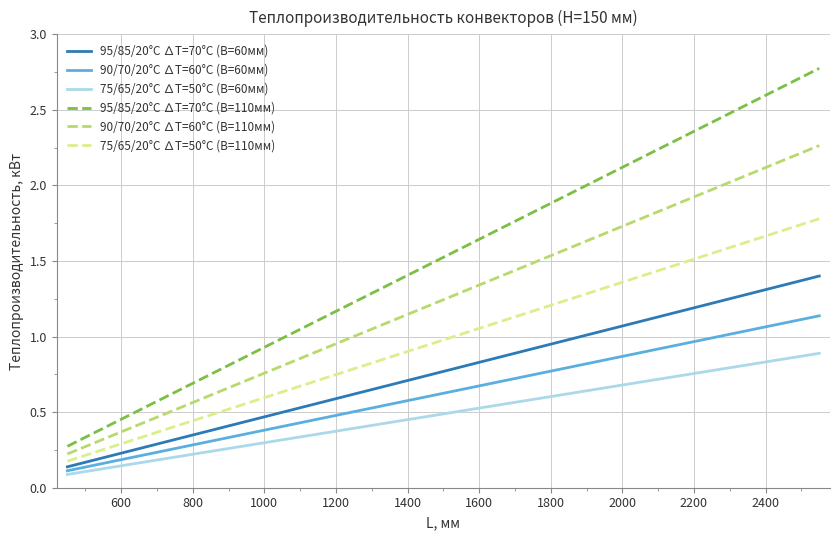

What is the maximum value shown in the chart?

2.8